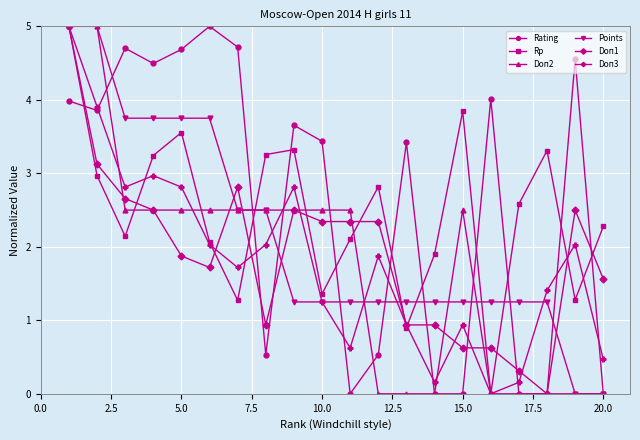

Does the chart display data point markers on the line(s)?

Yes